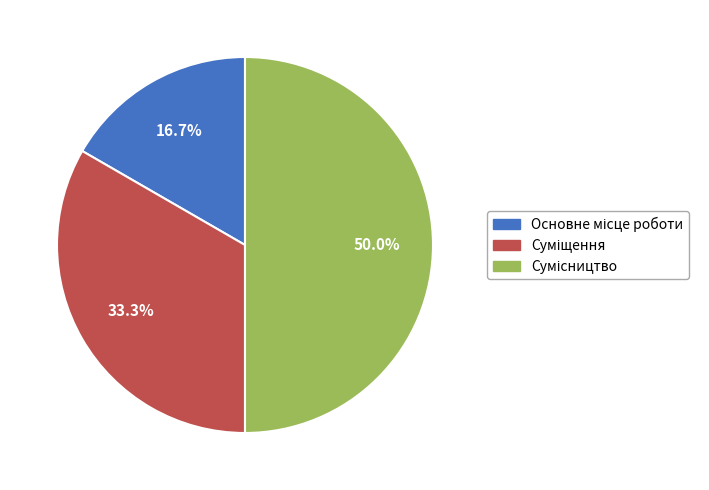

How many slices are in this pie chart?

3